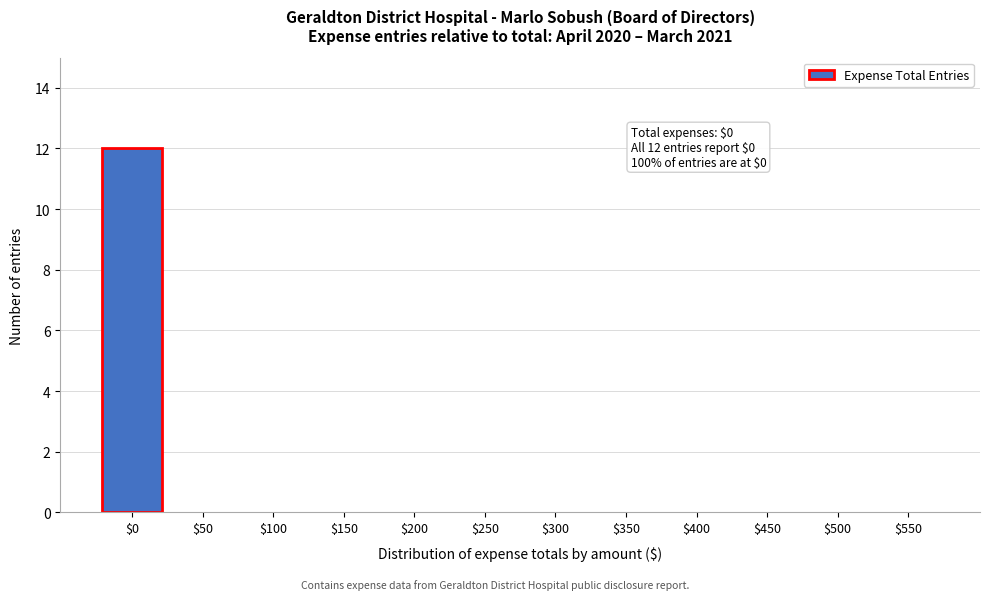

True or false: the data shows -4 at $450.

False